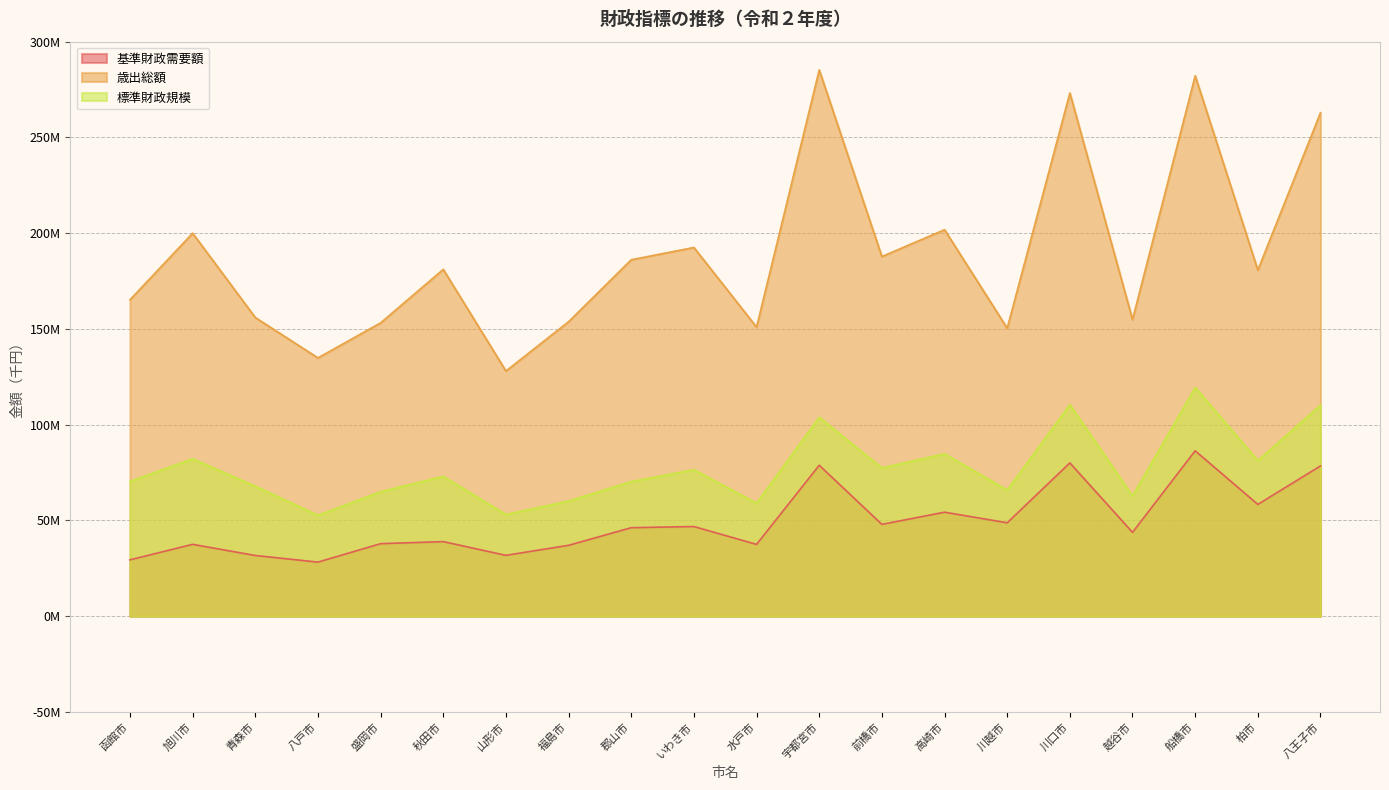

Which series has the largest total across all categories?

歳出総額